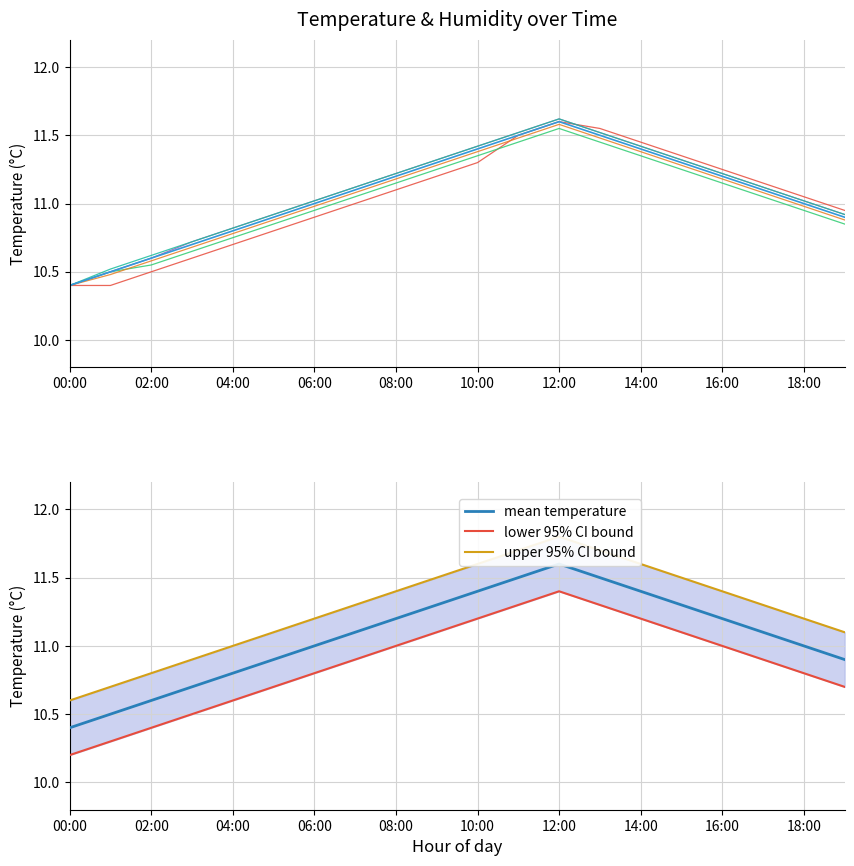

Does the chart display data point markers on the line(s)?

No